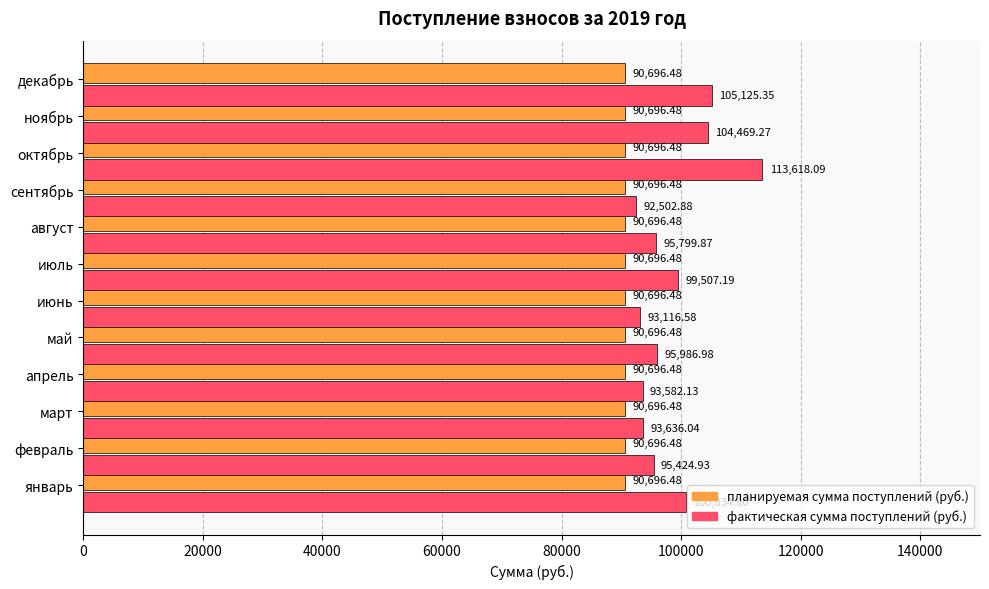

Which series has the largest range (max minus min)?

фактическая сумма поступлений (руб.)